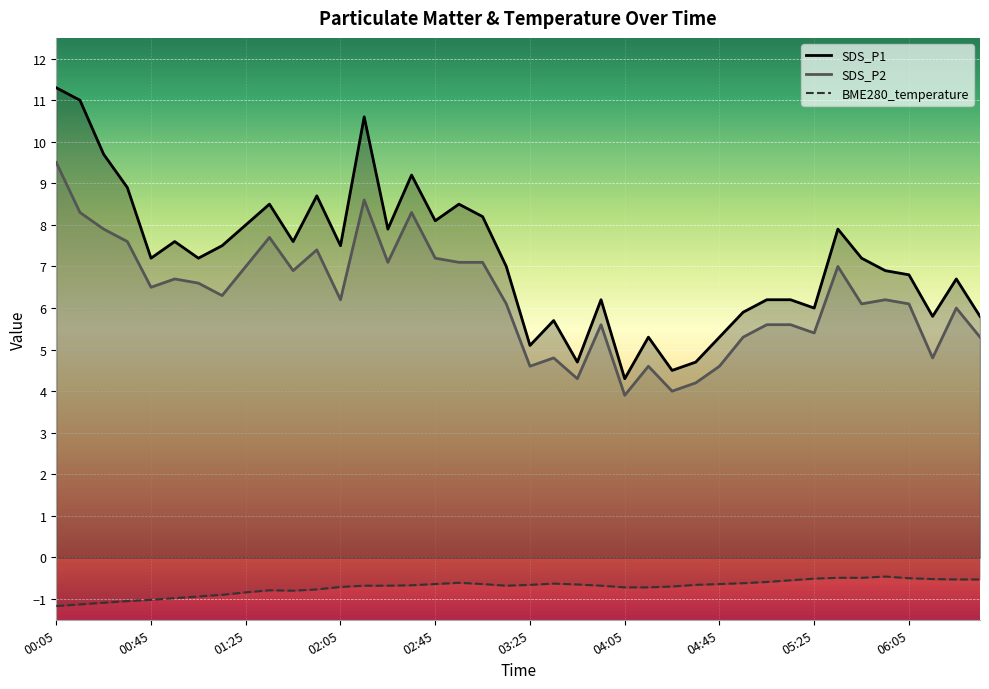

What is the highest value of the SDS_P1 series?

11.3